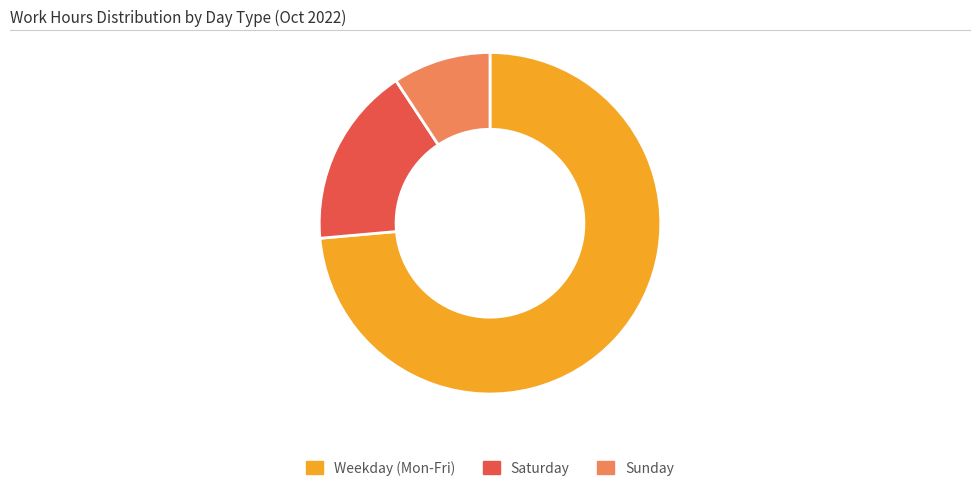

True or false: Weekday (Mon-Fri) accounts for 74% of the total.

True